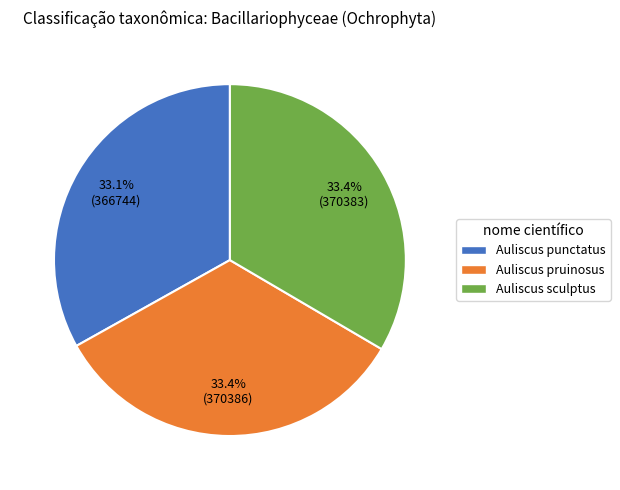

To the nearest percent, what portion does Auliscus punctatus represent?

33%